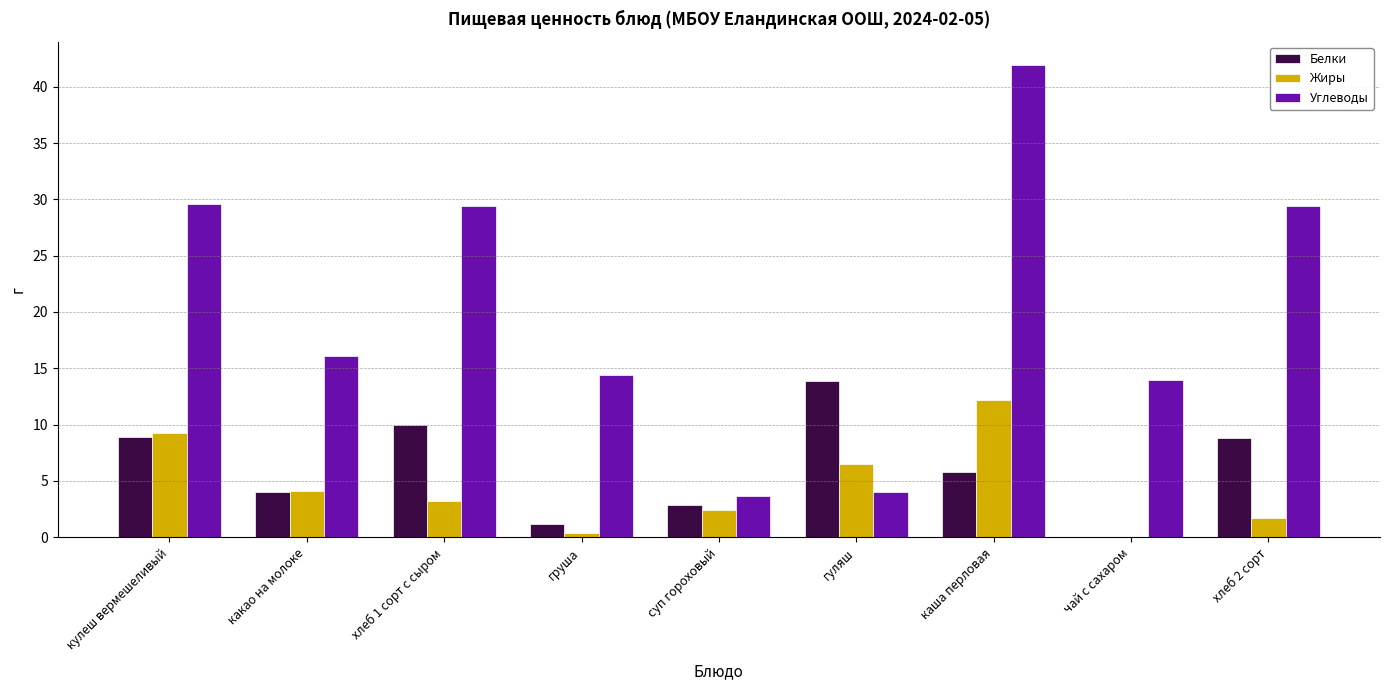

At which category does the chart reach its peak across all series?

каша перловая